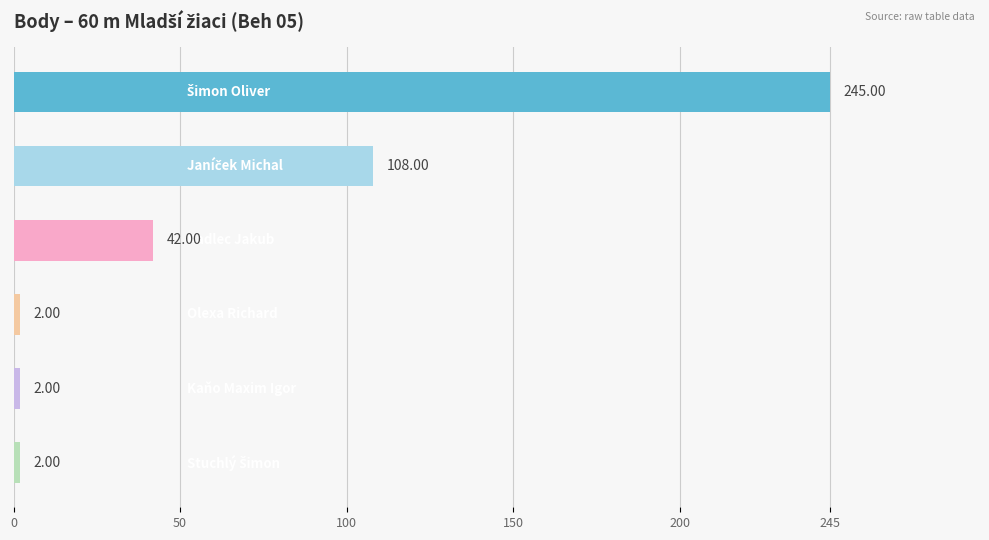

How many data points are less than 42?

3